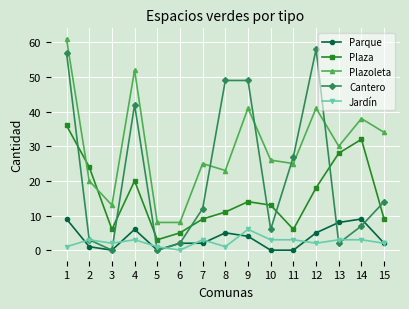

List the series in order of their peak value, highest first.

Plazoleta, Cantero, Plaza, Parque, Jardín